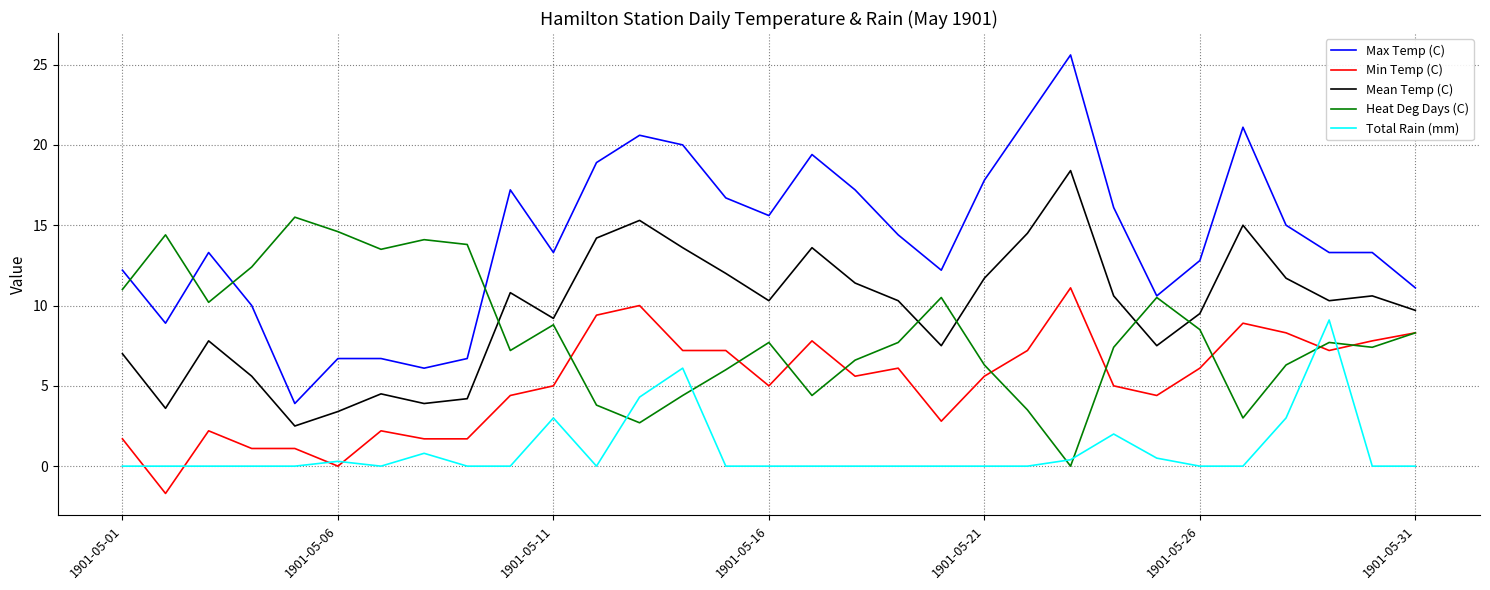

What is the greatest value displayed?

25.6